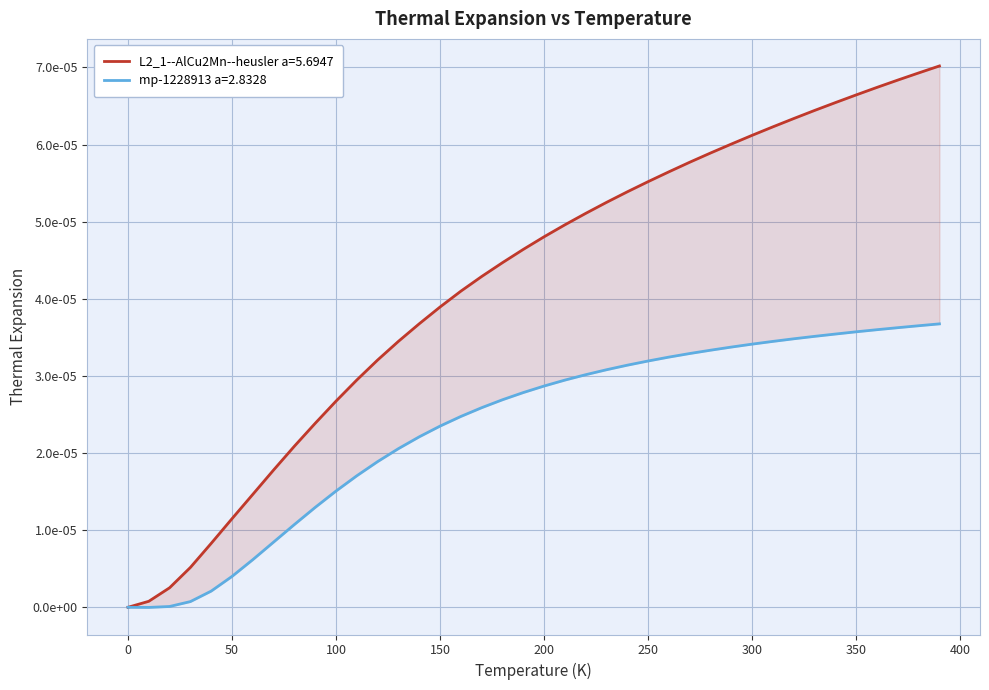

How many data points in mp-1228913 a=2.8328 are above 0?

38